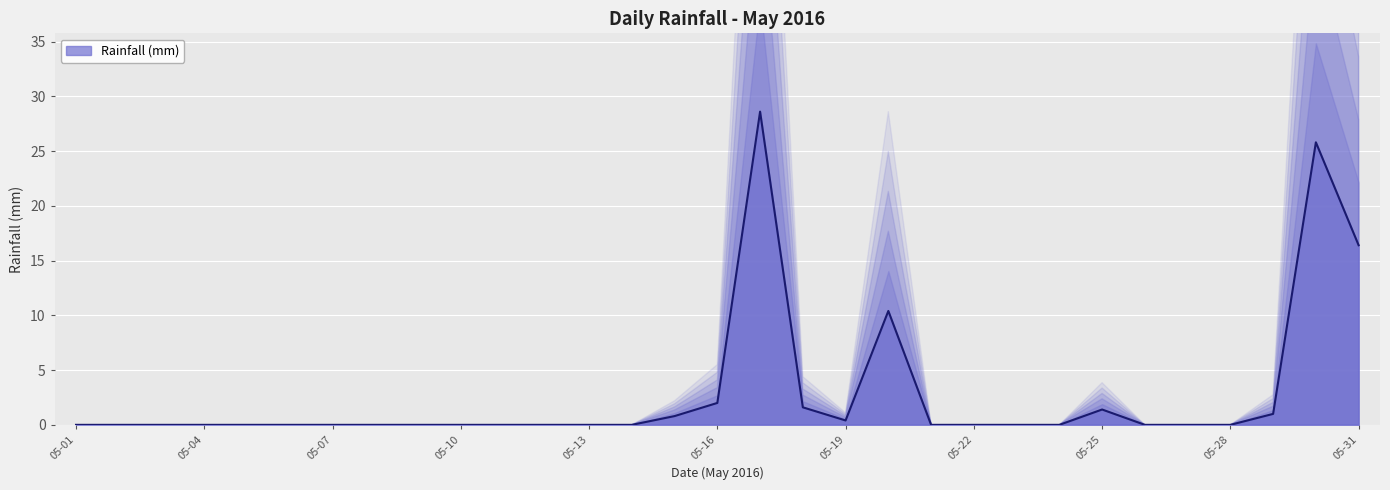

At which category does the chart reach its peak across all series?

05-17